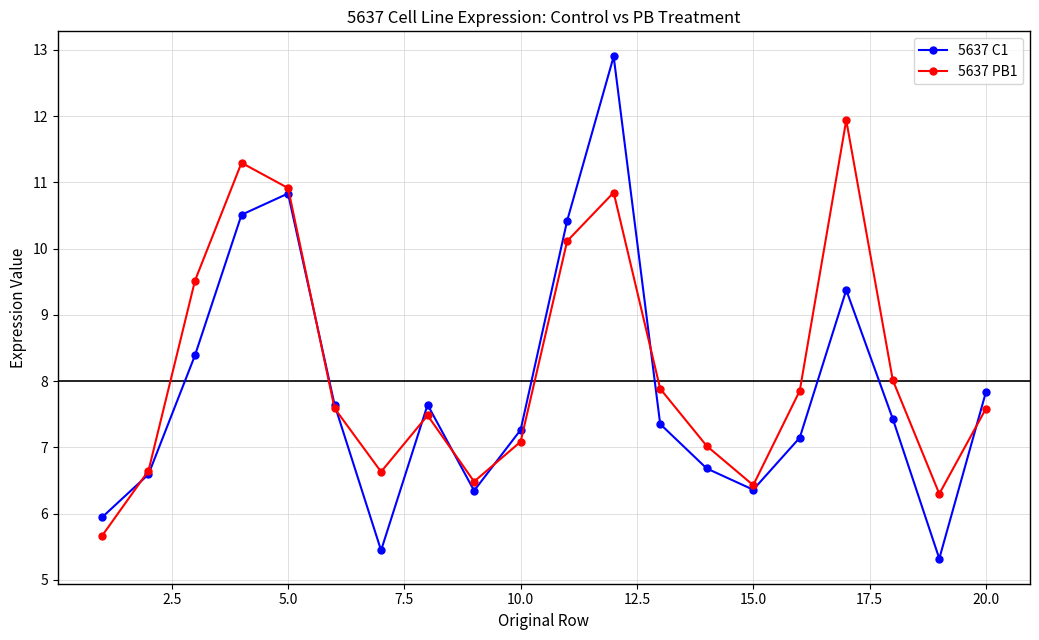

List the series in order of their overall mean, highest first.

5637 PB1, 5637 C1